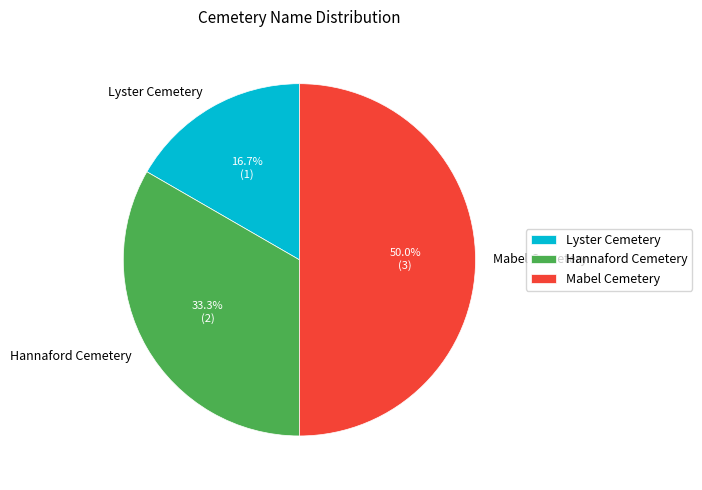

Rank the categories by value from lowest to highest.

Lyster Cemetery, Hannaford Cemetery, Mabel Cemetery